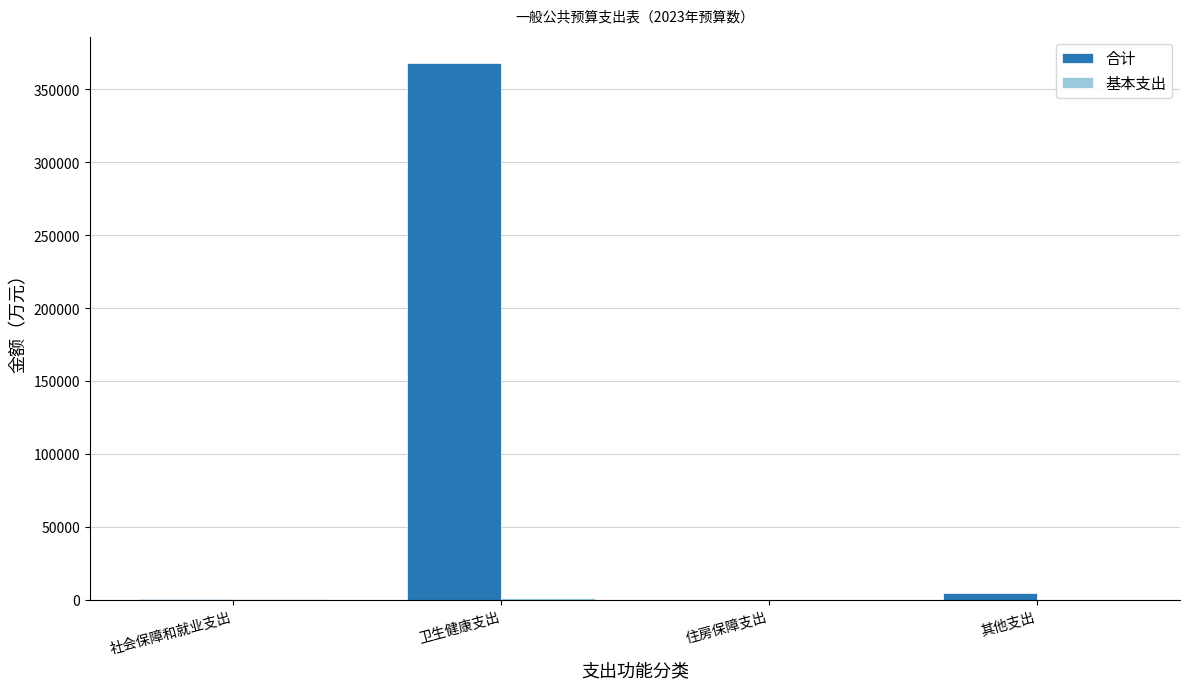

Which series has the largest total across all categories?

合计